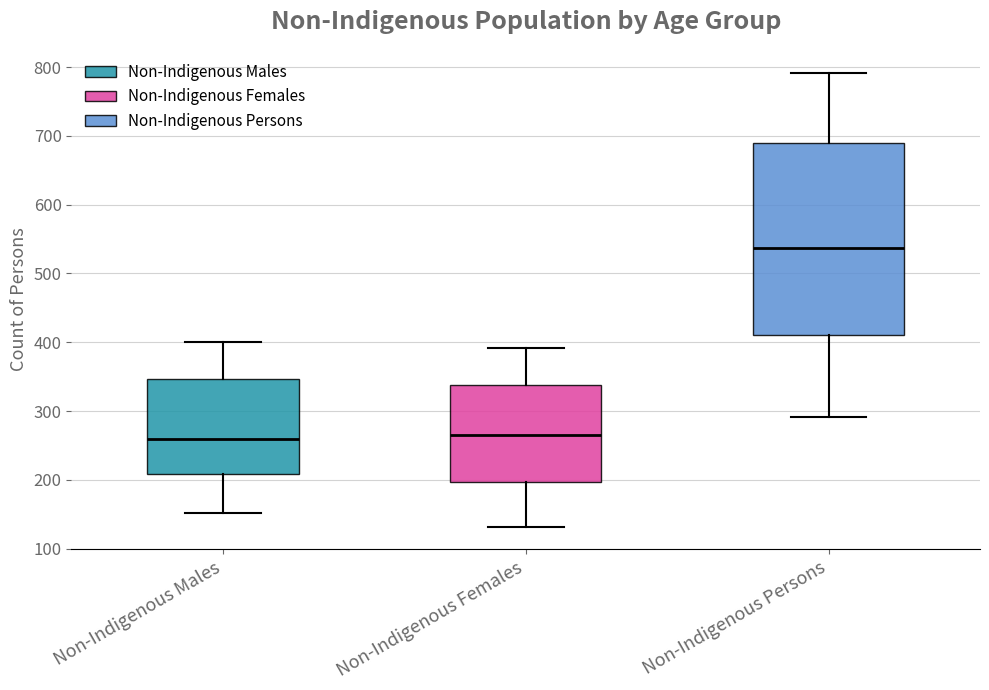

Reading left to right, read every box against the y-axis: the position of its median line, the range the box covers, and the ends of its whiskers. The values are not printed on the chart, so give them approximately, as read against the axis.

Non-Indigenous Males: median 260, box 210 to 350, whiskers 150 to 400
Non-Indigenous Females: median 270, box 200 to 340, whiskers 130 to 390
Non-Indigenous Persons: median 540, box 410 to 690, whiskers 290 to 790